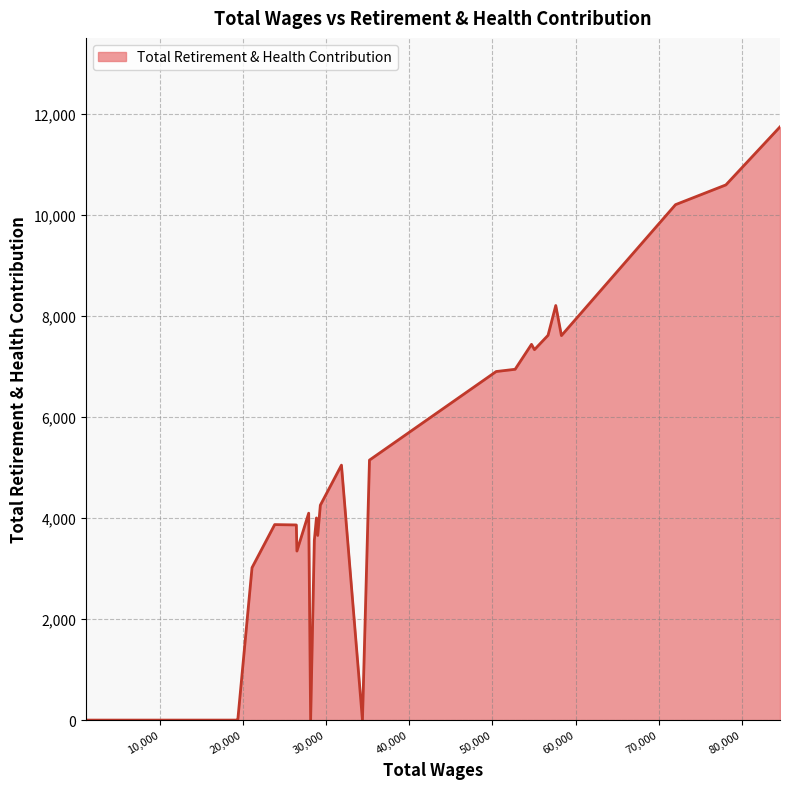

What is the greatest value displayed?

11746